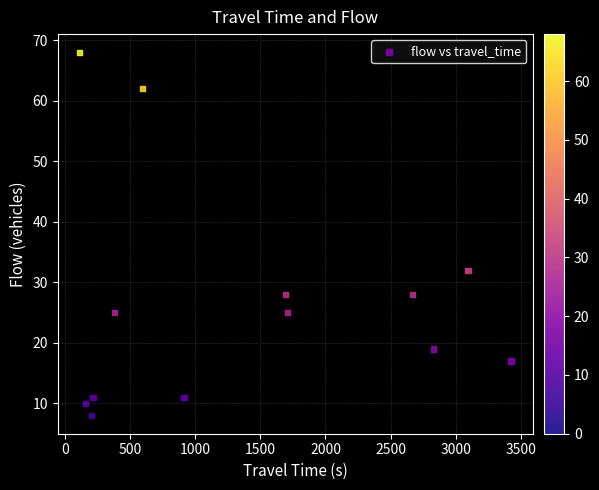

What Y value in the scatter plot is closest to 38?

32